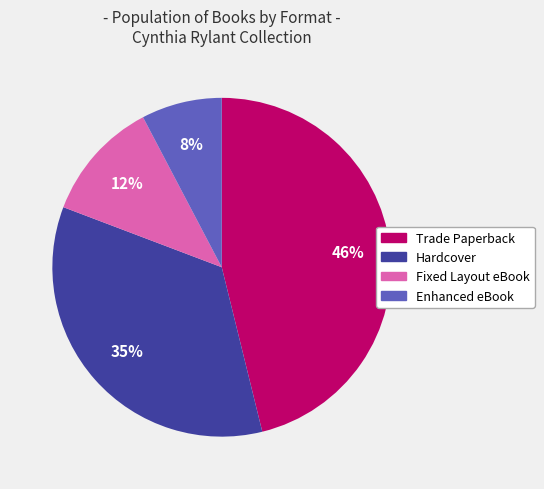

What is the largest slice in the pie chart?

Trade Paperback